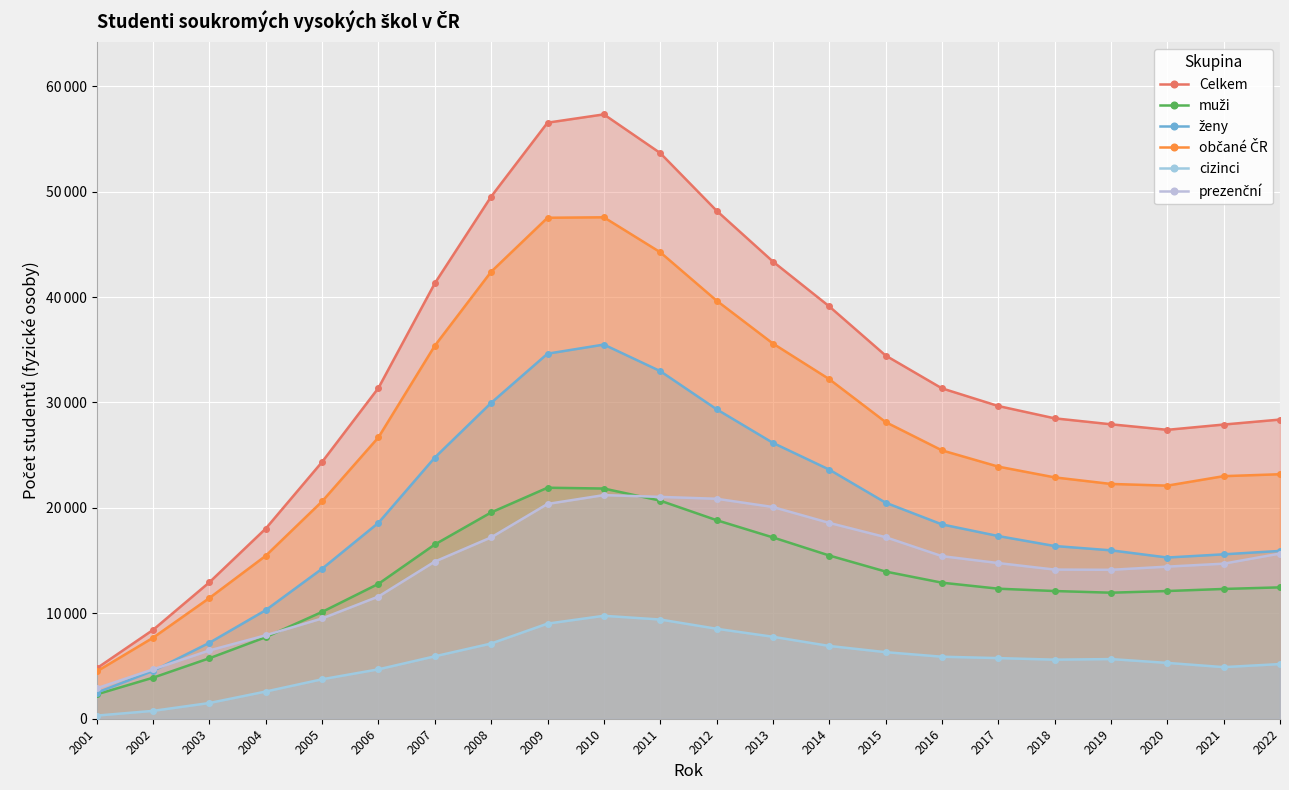

At which label is cizinci closest to 5030?

2021